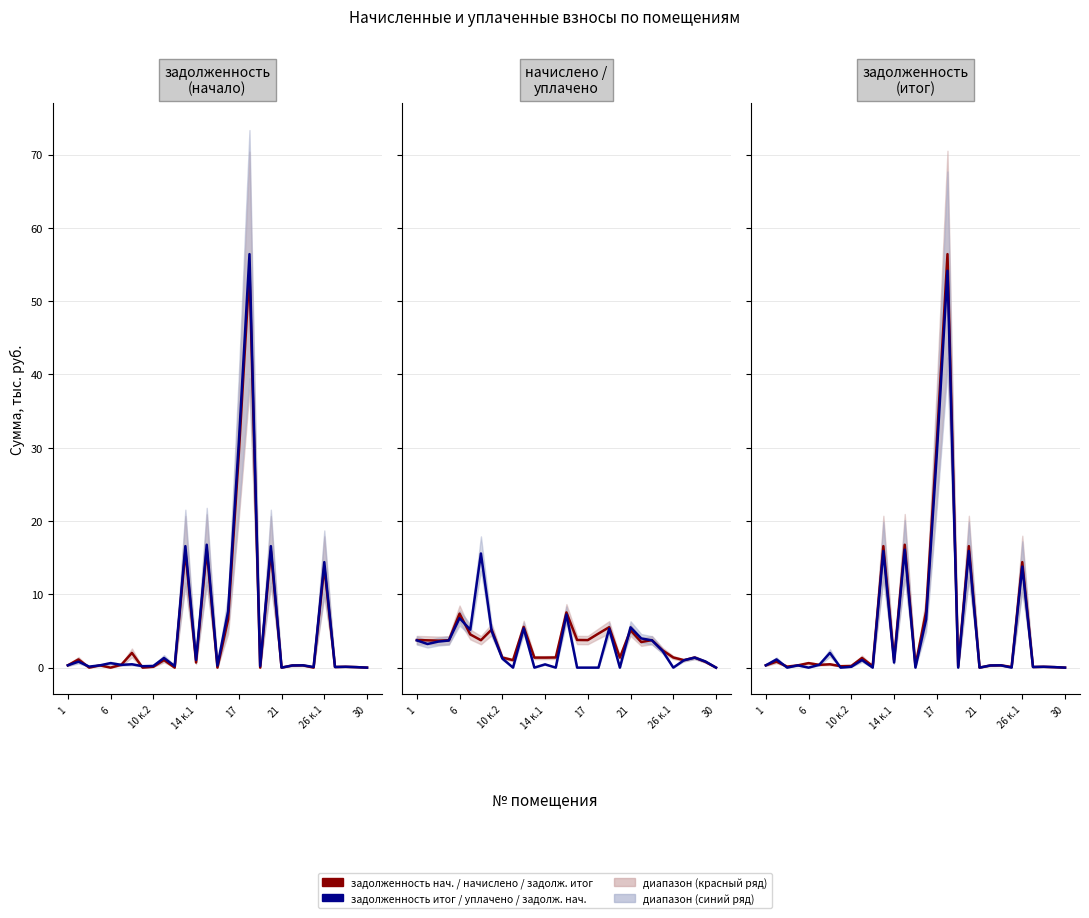

What is the difference between the highest and lowest values at 15?

7.7